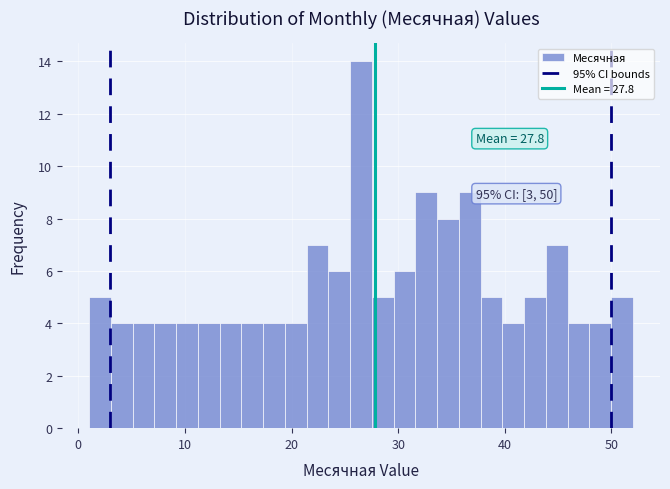

Around what value on the x-axis is the tallest bar? Give the approximate position of its centre, as read against the axis.

27